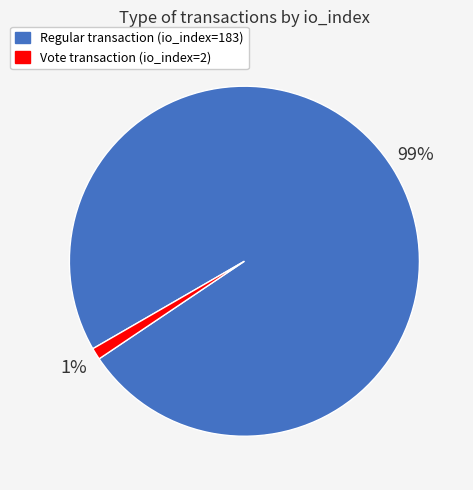

Is there a majority slice in this chart?

Yes